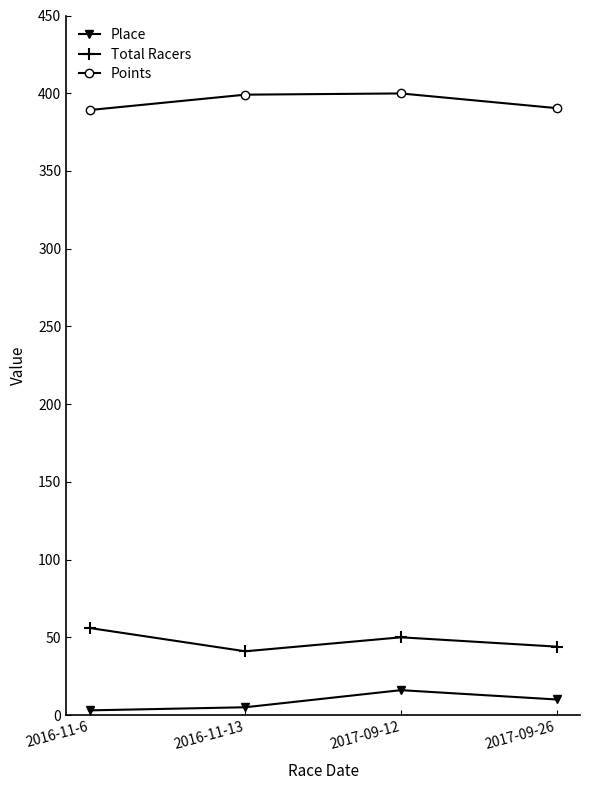

How many lines are shown in the chart?

3